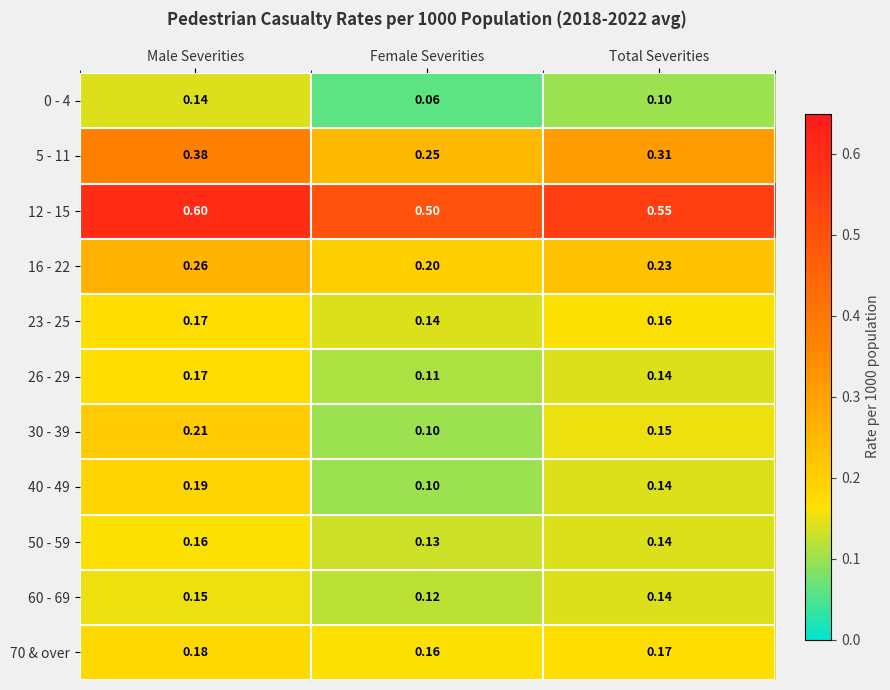

At which category does the chart reach its peak across all series?

Male Severities